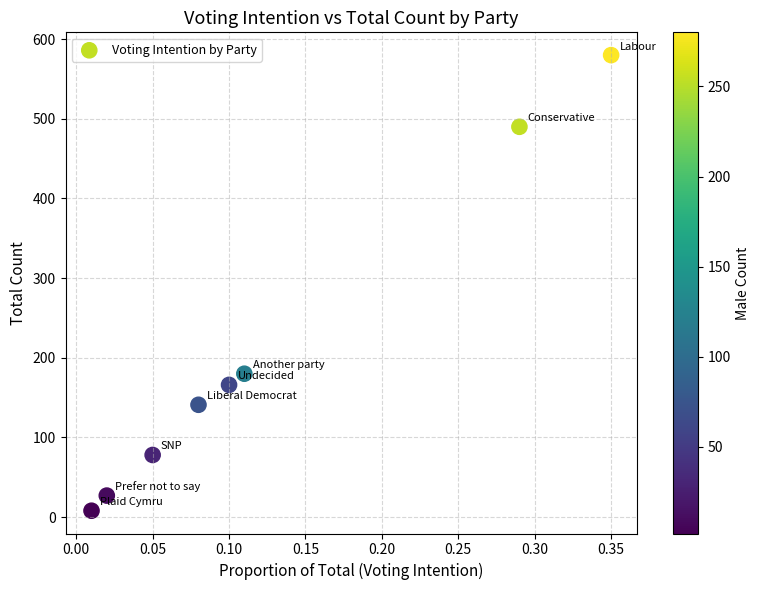

What Y value in the scatter plot is closest to 294?

180